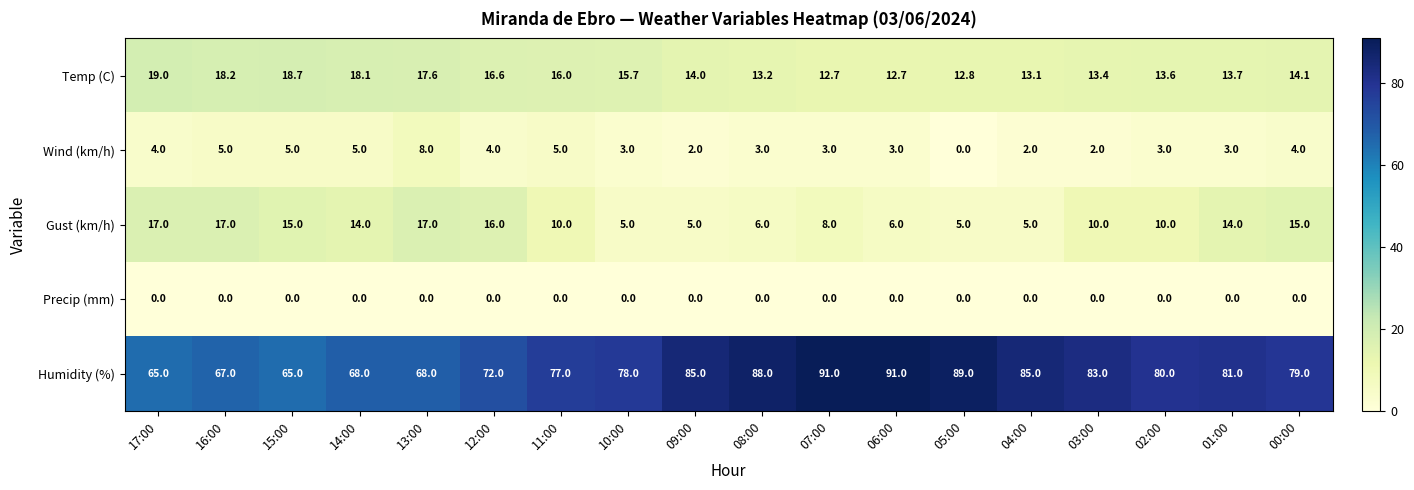

What is the total value across all series at 16:00?

107.2